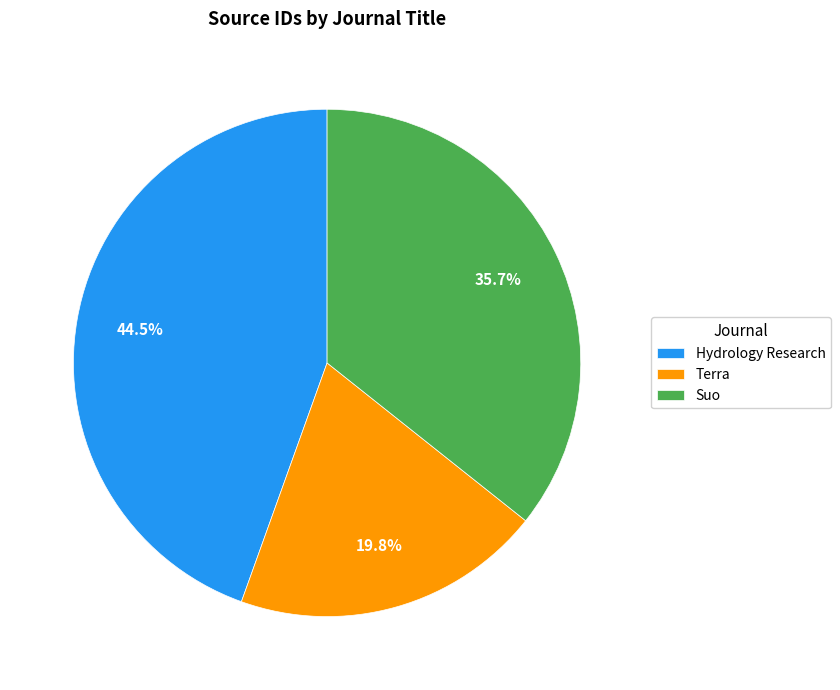

How much of the chart is everything except Hydrology Research?

55.5%